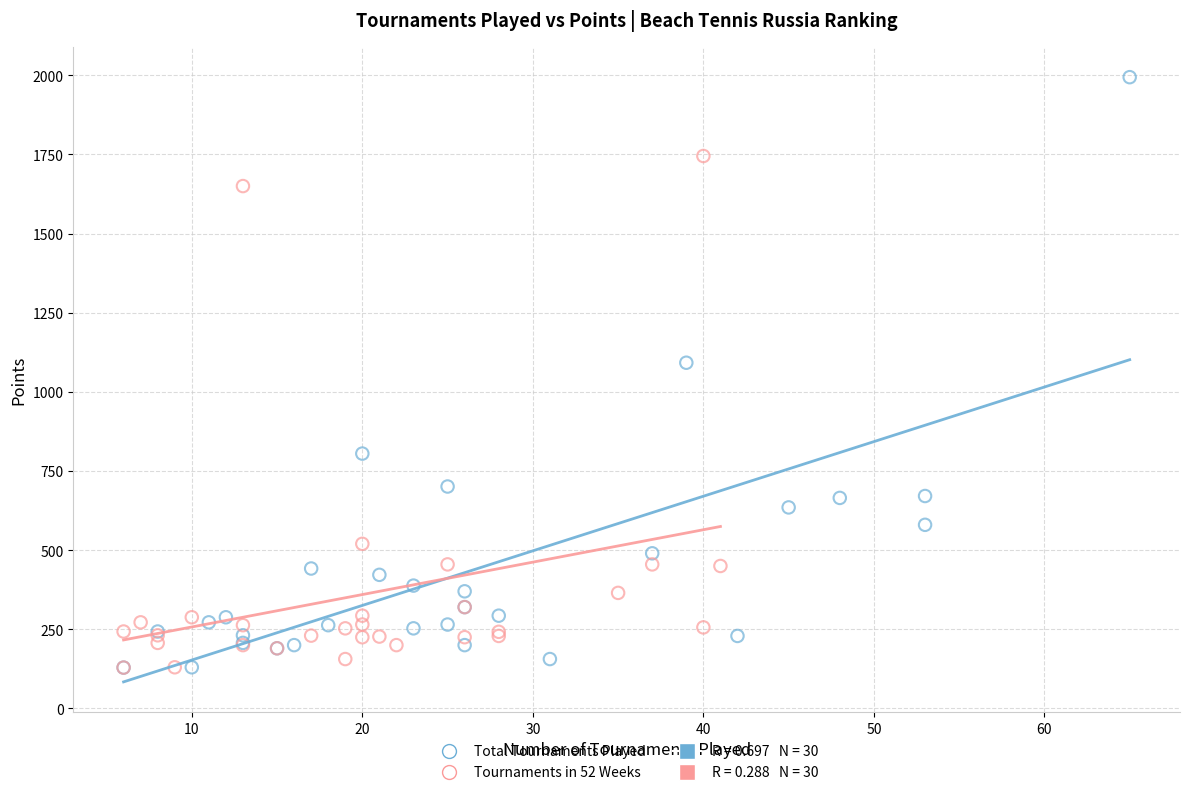

Which series has the largest Y range (max minus min)?

Total Tournaments Played